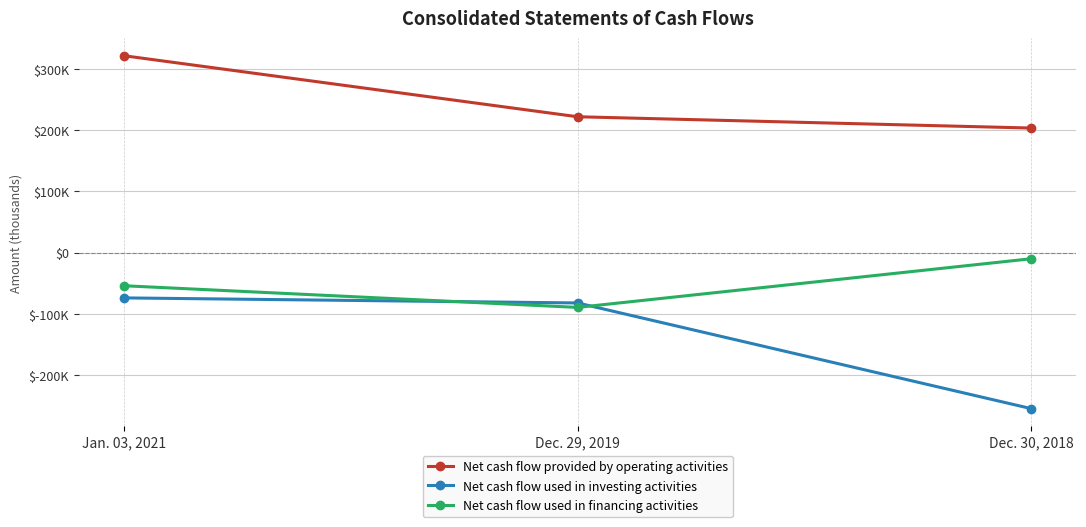

Rank the series at Dec. 29, 2019 from highest to lowest value.

Net cash flow provided by operating activities, Net cash flow used in investing activities, Net cash flow used in financing activities